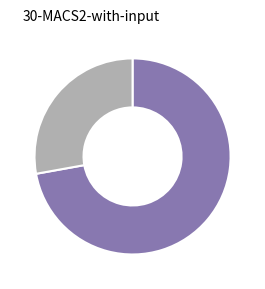

Is there any slice that represents more than half of the pie?

Yes